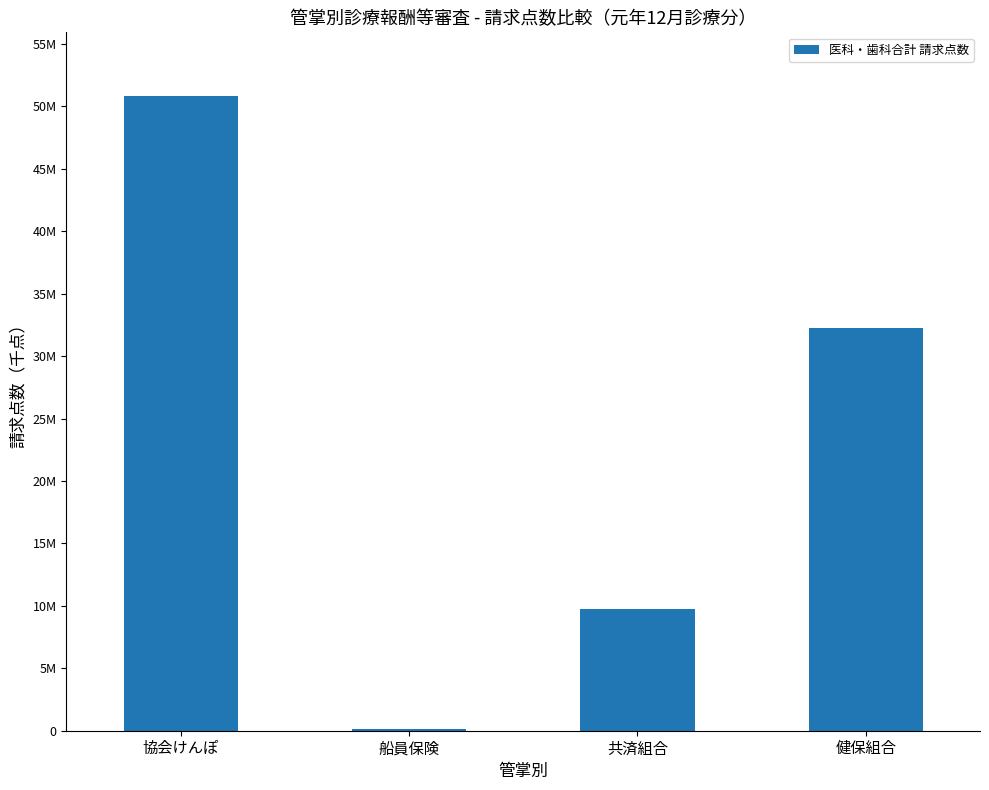

Count the number of values greater than 32244912.

2